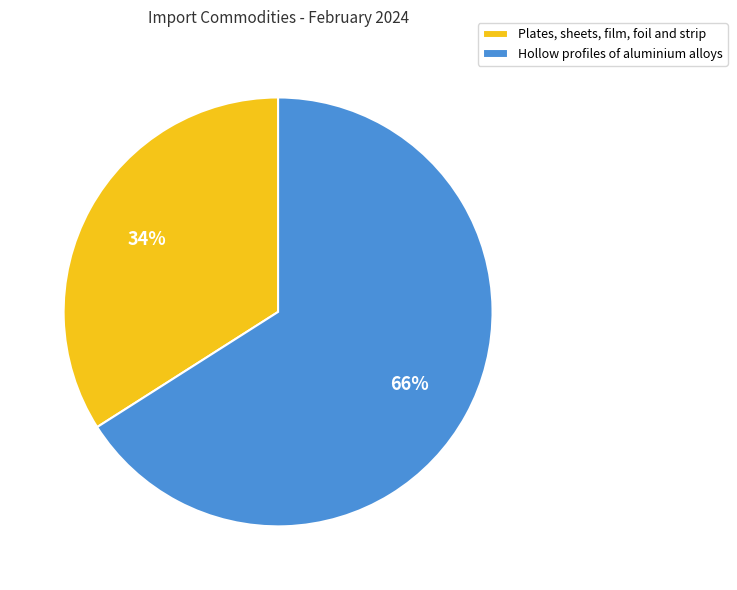

How many slices are in this pie chart?

2